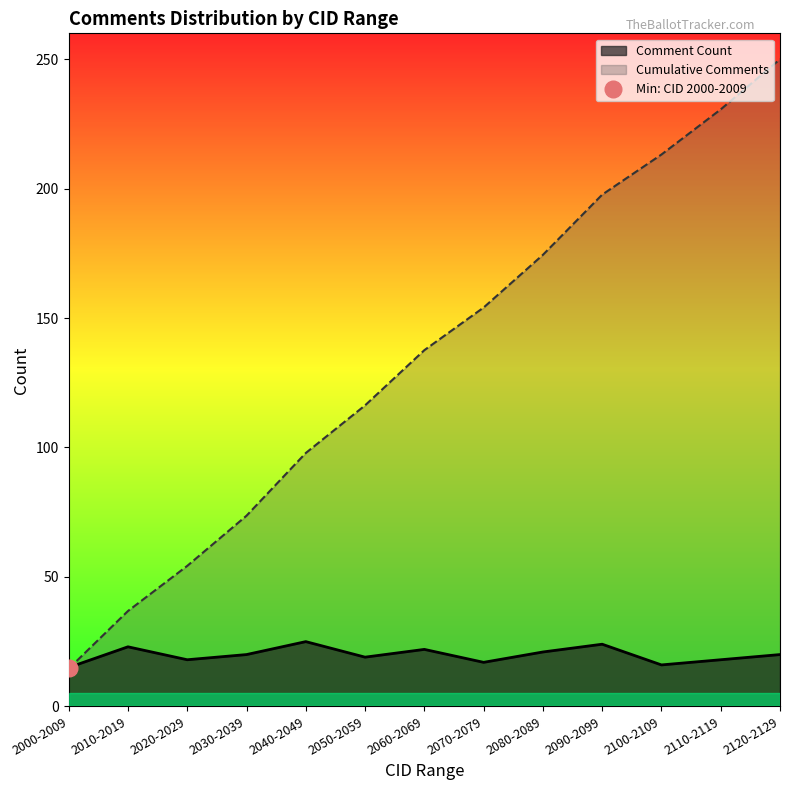

Reading left to right, what are all the values shown in this chart?

Comment Count: 15.0	23.0	18.0	20.0	25.0	19.0	22.0	17.0	21.0	24.0	16.0	18.0	20.0
Cumulative Comments: 14.5	36.8	54.3	73.6	97.9	116.3	137.6	154.1	174.4	197.7	213.2	230.6	250.0